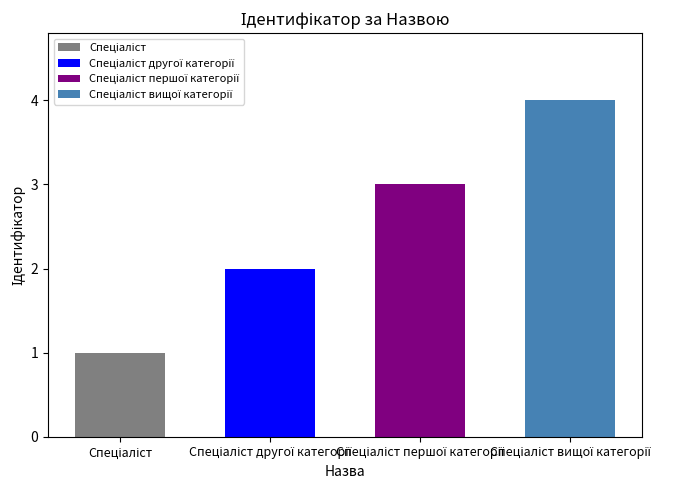

Count the number of values greater than 3.

1